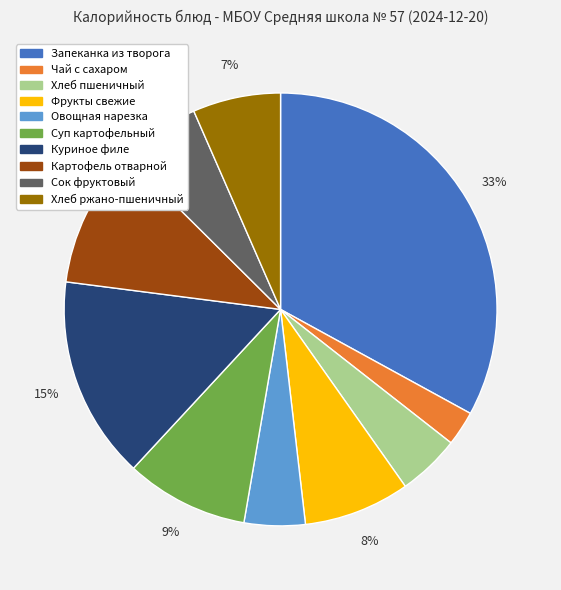

To the nearest percent, what is the average slice percentage?

10%